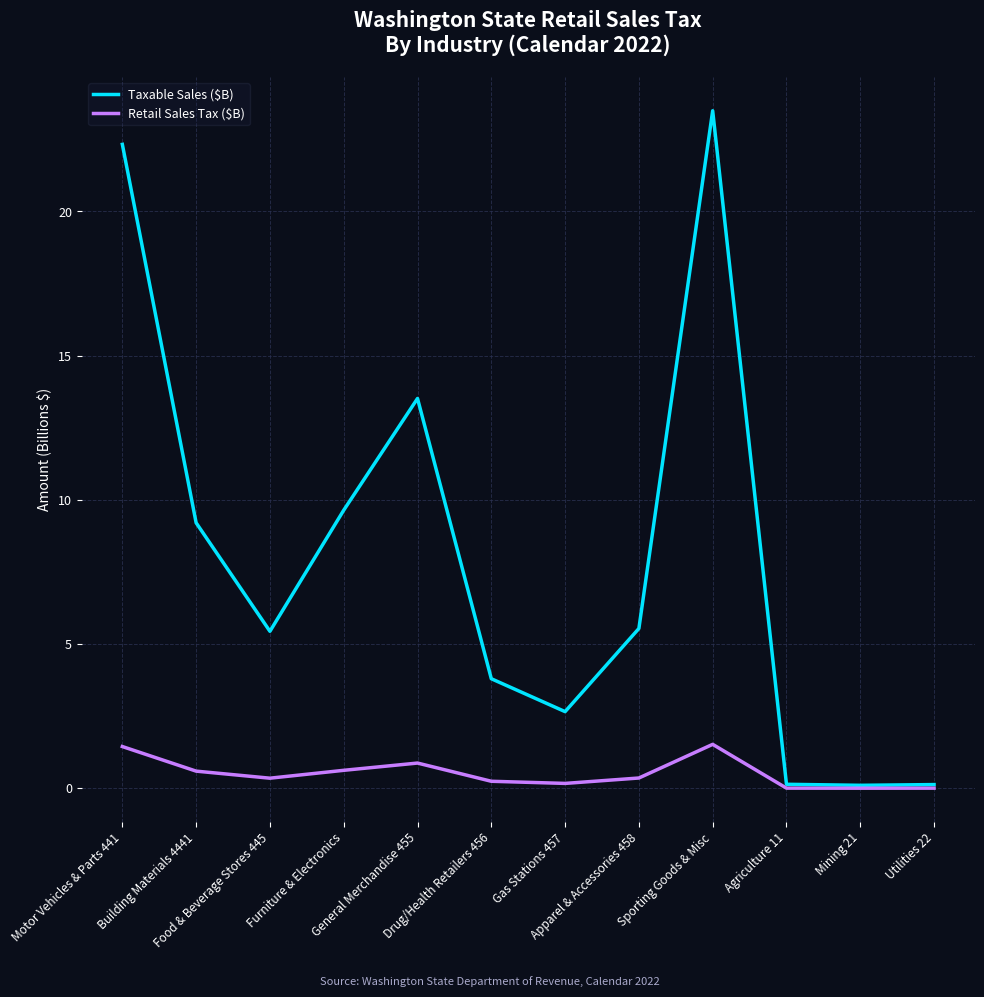

Rank the series by their maximum value, from lowest to highest.

Retail Sales Tax ($B), Taxable Sales ($B)